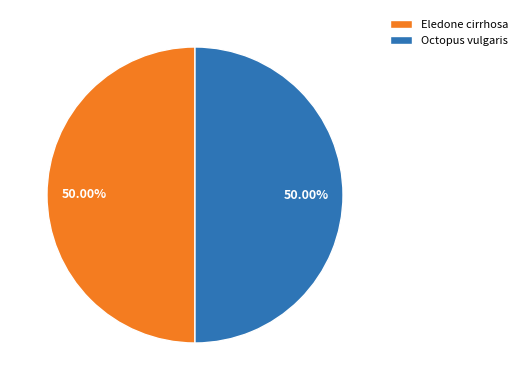

Count the number of slices in the pie.

2